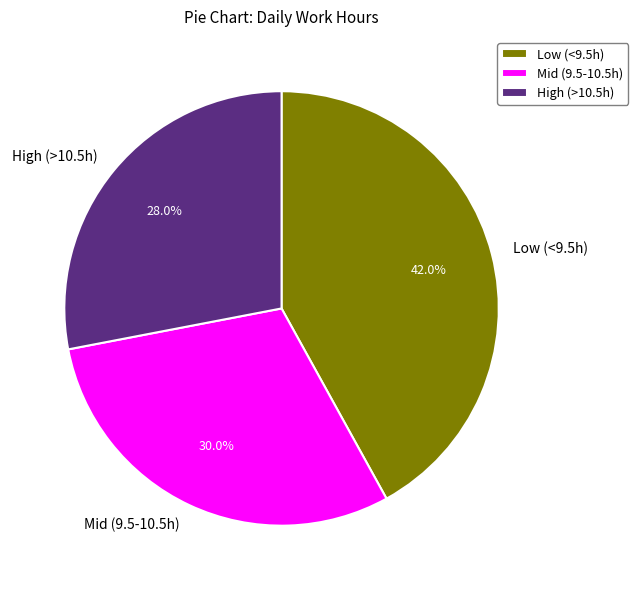

Combined, do Mid (9.5-10.5h) and High (>10.5h) account for over 50%?

Yes